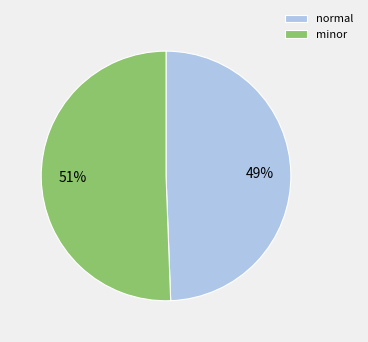

True or false: minor accounts for 59% of the total.

False